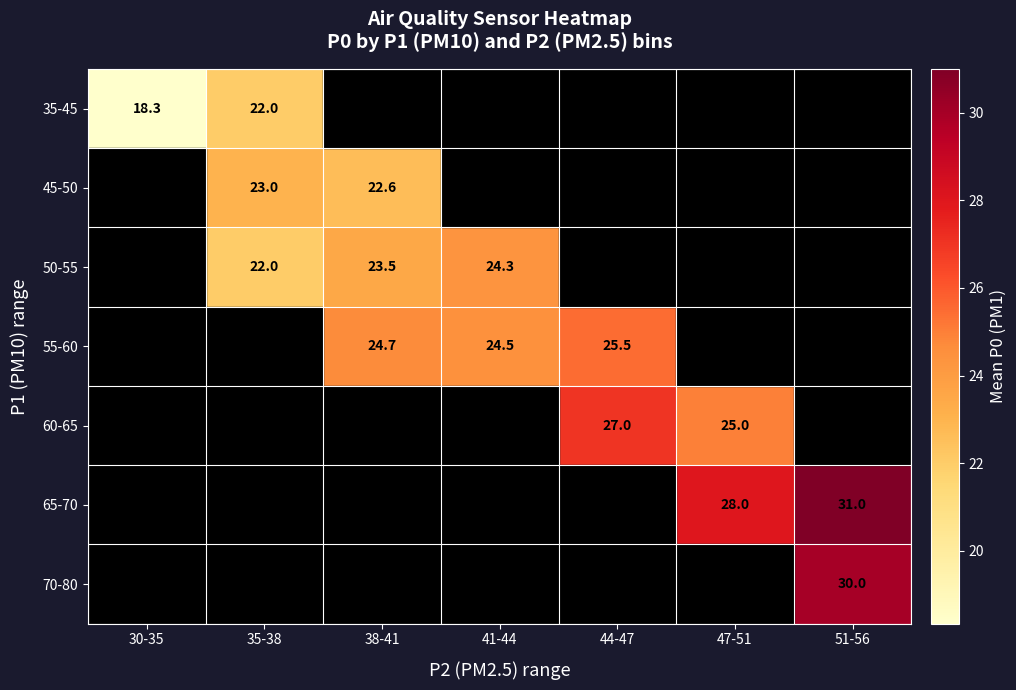

Between 38-41 and 51-56, which is larger?

51-56